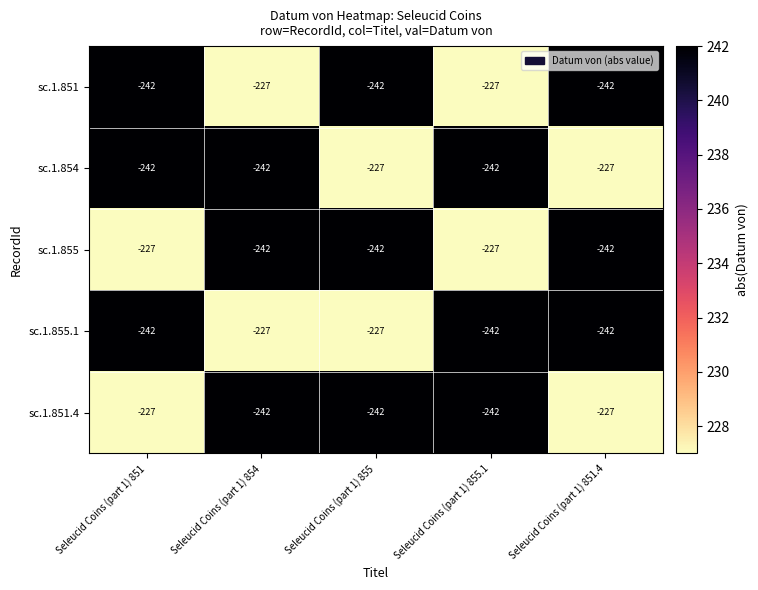

What is the difference between the highest and lowest values at Seleucid Coins (part 1) 851?

15